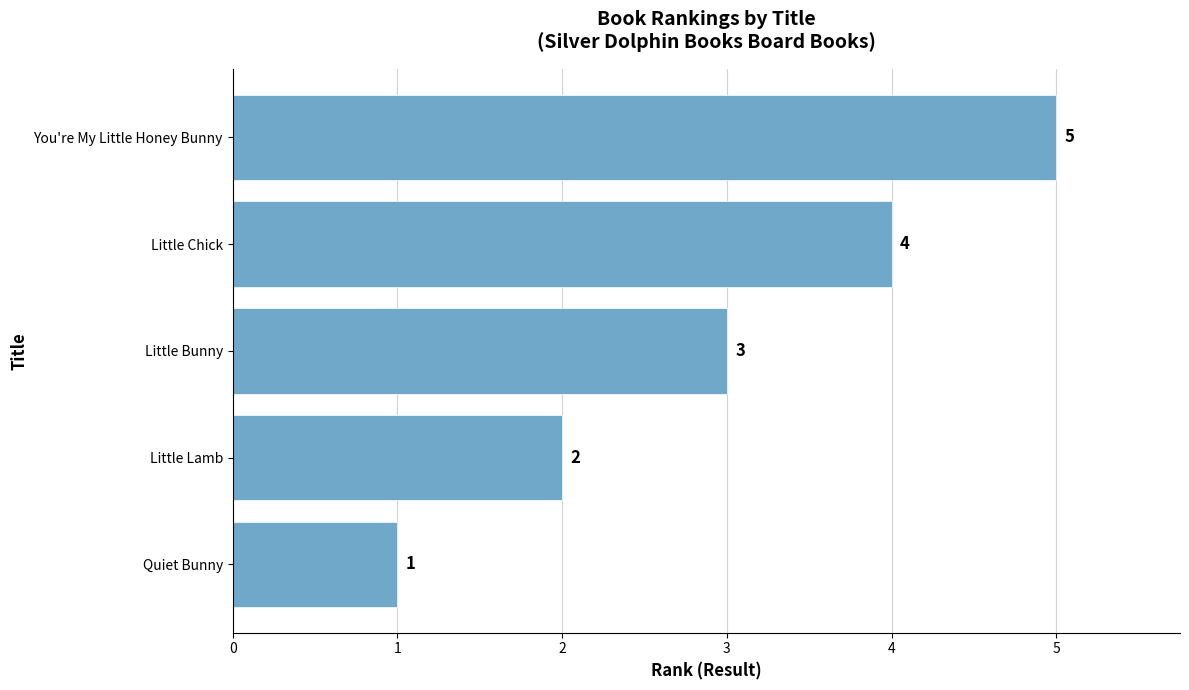

How many values are between 2 and 4?

3